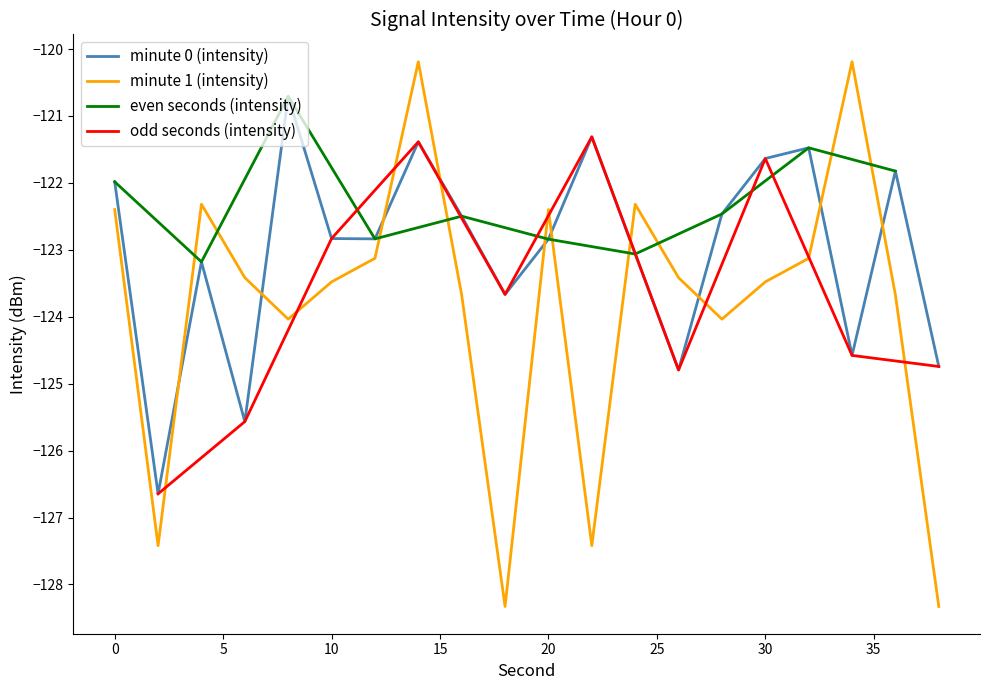

Is it true that minute 1 (intensity) equals -122.4 at 20?

True